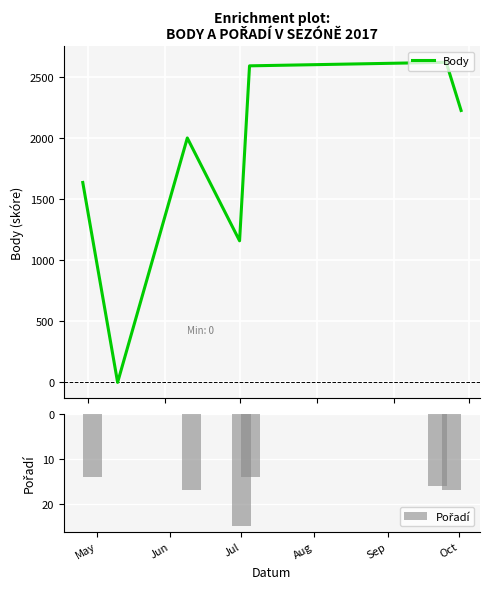

How many values in the Pořadí series are below 16?

3